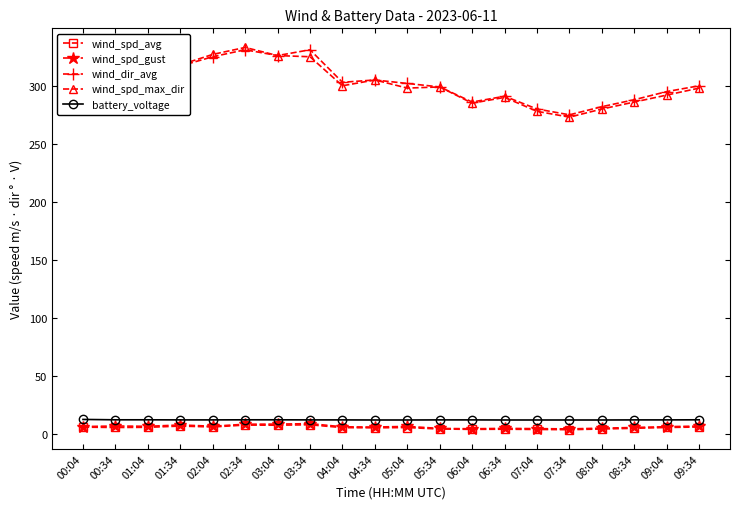

What is the label of the 5th point from the left?

02:04